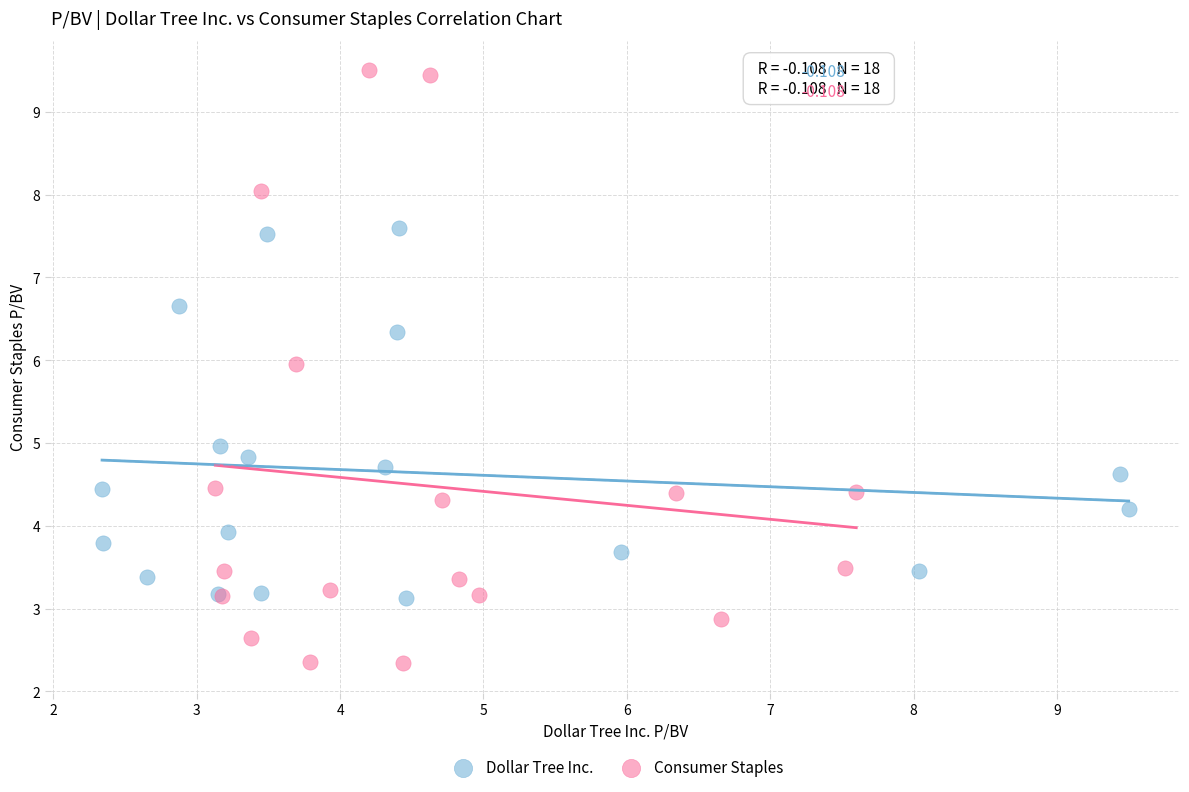

Which series reaches the maximum Y coordinate?

Consumer Staples